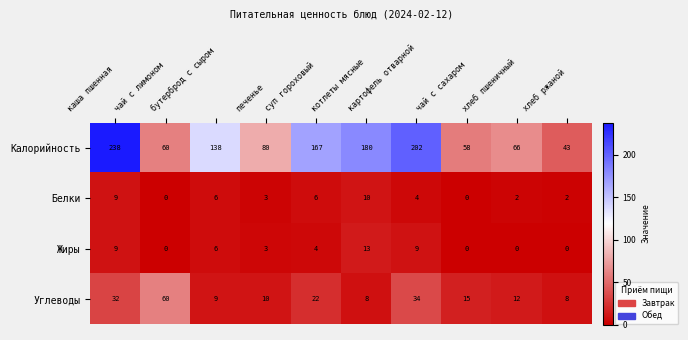

What is the sum of all Углеводы values?

210